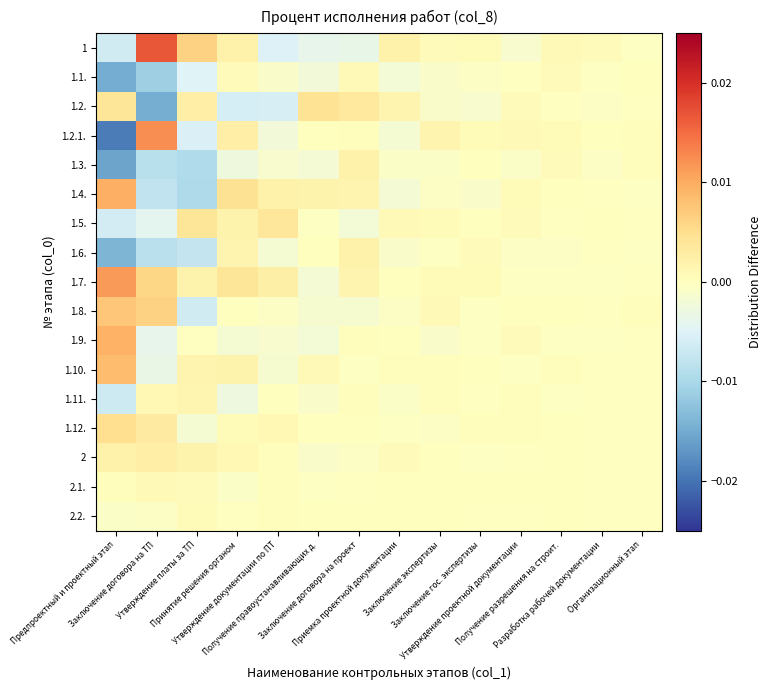

Reading left to right, list all the values displayed in this chart.

1: Предпроектный и проектный этап=-0.0	Заключение договора на ТП=0.0	Утверждение платы за ТП=0.0	Принятие решения органом=0.0	Утверждение документации по ПТ=-0.0	Получение правоустанавливающих д.=-0.0	Заключение договора на проект=-0.0	Приемка проектной документации=0.0	Заключение экспертизы=0.0	Заключение гос. экспертизы=0.0	Утверждение проектной документации=-0.0	Получение разрешения на строит.=0.0	Разработка рабочей документации=0.0	Организационный этап=-0.0
1.1.: Предпроектный и проектный этап=-0.0	Заключение договора на ТП=-0.0	Утверждение платы за ТП=-0.0	Принятие решения органом=0.0	Утверждение документации по ПТ=-0.0	Получение правоустанавливающих д.=-0.0	Заключение договора на проект=0.0	Приемка проектной документации=-0.0	Заключение экспертизы=-0.0	Заключение гос. экспертизы=-0.0	Утверждение проектной документации=-0.0	Получение разрешения на строит.=0.0	Разработка рабочей документации=-0.0	Организационный этап=0.0
1.2.: Предпроектный и проектный этап=0.0	Заключение договора на ТП=-0.0	Утверждение платы за ТП=0.0	Принятие решения органом=-0.0	Утверждение документации по ПТ=-0.0	Получение правоустанавливающих д.=0.0	Заключение договора на проект=0.0	Приемка проектной документации=0.0	Заключение экспертизы=-0.0	Заключение гос. экспертизы=-0.0	Утверждение проектной документации=0.0	Получение разрешения на строит.=-0.0	Разработка рабочей документации=-0.0	Организационный этап=-0.0
1.2.1.: Предпроектный и проектный этап=-0.0	Заключение договора на ТП=0.0	Утверждение платы за ТП=-0.0	Принятие решения органом=0.0	Утверждение документации по ПТ=-0.0	Получение правоустанавливающих д.=0.0	Заключение договора на проект=0.0	Приемка проектной документации=-0.0	Заключение экспертизы=0.0	Заключение гос. экспертизы=0.0	Утверждение проектной документации=0.0	Получение разрешения на строит.=0.0	Разработка рабочей документации=0.0	Организационный этап=0.0
1.3.: Предпроектный и проектный этап=-0.0	Заключение договора на ТП=-0.0	Утверждение платы за ТП=-0.0	Принятие решения органом=-0.0	Утверждение документации по ПТ=-0.0	Получение правоустанавливающих д.=-0.0	Заключение договора на проект=0.0	Приемка проектной документации=-0.0	Заключение экспертизы=-0.0	Заключение гос. экспертизы=0.0	Утверждение проектной документации=-0.0	Получение разрешения на строит.=0.0	Разработка рабочей документации=-0.0	Организационный этап=0.0
1.4.: Предпроектный и проектный этап=0.0	Заключение договора на ТП=-0.0	Утверждение платы за ТП=-0.0	Принятие решения органом=0.0	Утверждение документации по ПТ=0.0	Получение правоустанавливающих д.=0.0	Заключение договора на проект=0.0	Приемка проектной документации=-0.0	Заключение экспертизы=-0.0	Заключение гос. экспертизы=-0.0	Утверждение проектной документации=0.0	Получение разрешения на строит.=0.0	Разработка рабочей документации=-0.0	Организационный этап=-0.0
1.5.: Предпроектный и проектный этап=-0.0	Заключение договора на ТП=-0.0	Утверждение платы за ТП=0.0	Принятие решения органом=0.0	Утверждение документации по ПТ=0.0	Получение правоустанавливающих д.=-0.0	Заключение договора на проект=-0.0	Приемка проектной документации=0.0	Заключение экспертизы=0.0	Заключение гос. экспертизы=0.0	Утверждение проектной документации=0.0	Получение разрешения на строит.=-0.0	Разработка рабочей документации=0.0	Организационный этап=-0.0
1.6.: Предпроектный и проектный этап=-0.0	Заключение договора на ТП=-0.0	Утверждение платы за ТП=-0.0	Принятие решения органом=0.0	Утверждение документации по ПТ=-0.0	Получение правоустанавливающих д.=0.0	Заключение договора на проект=0.0	Приемка проектной документации=-0.0	Заключение экспертизы=-0.0	Заключение гос. экспертизы=0.0	Утверждение проектной документации=-0.0	Получение разрешения на строит.=-0.0	Разработка рабочей документации=-0.0	Организационный этап=-0.0
1.7.: Предпроектный и проектный этап=0.0	Заключение договора на ТП=0.0	Утверждение платы за ТП=0.0	Принятие решения органом=0.0	Утверждение документации по ПТ=0.0	Получение правоустанавливающих д.=-0.0	Заключение договора на проект=0.0	Приемка проектной документации=0.0	Заключение экспертизы=0.0	Заключение гос. экспертизы=0.0	Утверждение проектной документации=-0.0	Получение разрешения на строит.=-0.0	Разработка рабочей документации=-0.0	Организационный этап=-0.0
1.8.: Предпроектный и проектный этап=0.0	Заключение договора на ТП=0.0	Утверждение платы за ТП=-0.0	Принятие решения органом=0.0	Утверждение документации по ПТ=-0.0	Получение правоустанавливающих д.=-0.0	Заключение договора на проект=-0.0	Приемка проектной документации=-0.0	Заключение экспертизы=0.0	Заключение гос. экспертизы=-0.0	Утверждение проектной документации=0.0	Получение разрешения на строит.=0.0	Разработка рабочей документации=-0.0	Организационный этап=0.0
1.9.: Предпроектный и проектный этап=0.0	Заключение договора на ТП=-0.0	Утверждение платы за ТП=-0.0	Принятие решения органом=-0.0	Утверждение документации по ПТ=-0.0	Получение правоустанавливающих д.=-0.0	Заключение договора на проект=0.0	Приемка проектной документации=0.0	Заключение экспертизы=-0.0	Заключение гос. экспертизы=-0.0	Утверждение проектной документации=0.0	Получение разрешения на строит.=-0.0	Разработка рабочей документации=-0.0	Организационный этап=-0.0
1.10.: Предпроектный и проектный этап=0.0	Заключение договора на ТП=-0.0	Утверждение платы за ТП=0.0	Принятие решения органом=0.0	Утверждение документации по ПТ=-0.0	Получение правоустанавливающих д.=0.0	Заключение договора на проект=-0.0	Приемка проектной документации=0.0	Заключение экспертизы=0.0	Заключение гос. экспертизы=0.0	Утверждение проектной документации=-0.0	Получение разрешения на строит.=0.0	Разработка рабочей документации=-0.0	Организационный этап=-0.0
1.11.: Предпроектный и проектный этап=-0.0	Заключение договора на ТП=0.0	Утверждение платы за ТП=0.0	Принятие решения органом=-0.0	Утверждение документации по ПТ=0.0	Получение правоустанавливающих д.=-0.0	Заключение договора на проект=0.0	Приемка проектной документации=-0.0	Заключение экспертизы=0.0	Заключение гос. экспертизы=-0.0	Утверждение проектной документации=0.0	Получение разрешения на строит.=-0.0	Разработка рабочей документации=-0.0	Организационный этап=-0.0
1.12.: Предпроектный и проектный этап=0.0	Заключение договора на ТП=0.0	Утверждение платы за ТП=-0.0	Принятие решения органом=0.0	Утверждение документации по ПТ=0.0	Получение правоустанавливающих д.=0.0	Заключение договора на проект=0.0	Приемка проектной документации=-0.0	Заключение экспертизы=-0.0	Заключение гос. экспертизы=0.0	Утверждение проектной документации=0.0	Получение разрешения на строит.=0.0	Разработка рабочей документации=-0.0	Организационный этап=-0.0
2: Предпроектный и проектный этап=0.0	Заключение договора на ТП=0.0	Утверждение платы за ТП=0.0	Принятие решения органом=0.0	Утверждение документации по ПТ=0.0	Получение правоустанавливающих д.=-0.0	Заключение договора на проект=-0.0	Приемка проектной документации=0.0	Заключение экспертизы=0.0	Заключение гос. экспертизы=-0.0	Утверждение проектной документации=-0.0	Получение разрешения на строит.=0.0	Разработка рабочей документации=-0.0	Организационный этап=-0.0
2.1.: Предпроектный и проектный этап=0.0	Заключение договора на ТП=0.0	Утверждение платы за ТП=0.0	Принятие решения органом=-0.0	Утверждение документации по ПТ=0.0	Получение правоустанавливающих д.=-0.0	Заключение договора на проект=-0.0	Приемка проектной документации=0.0	Заключение экспертизы=0.0	Заключение гос. экспертизы=0.0	Утверждение проектной документации=0.0	Получение разрешения на строит.=0.0	Разработка рабочей документации=-0.0	Организационный этап=-0.0
2.2.: Предпроектный и проектный этап=-0.0	Заключение договора на ТП=-0.0	Утверждение платы за ТП=0.0	Принятие решения органом=-0.0	Утверждение документации по ПТ=0.0	Получение правоустанавливающих д.=0.0	Заключение договора на проект=0.0	Приемка проектной документации=0.0	Заключение экспертизы=0.0	Заключение гос. экспертизы=-0.0	Утверждение проектной документации=-0.0	Получение разрешения на строит.=0.0	Разработка рабочей документации=-0.0	Организационный этап=-0.0